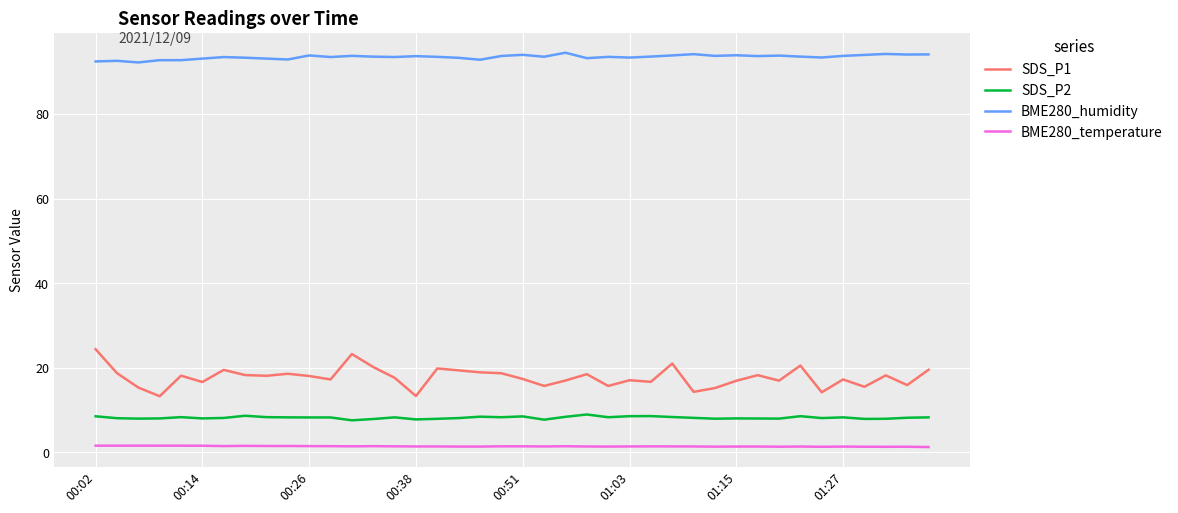

True or false: SDS_P2 and BME280_temperature cross at least once.

False